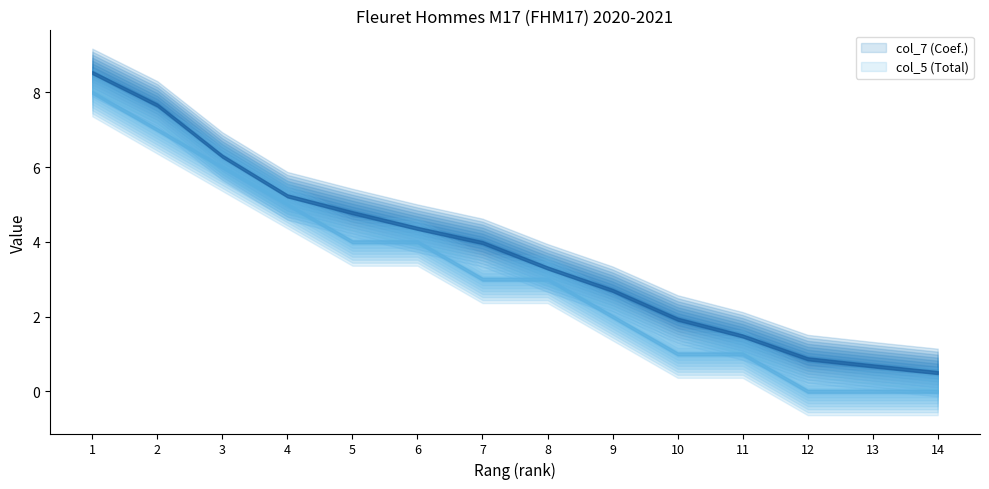

True or false: col_7 (Coef.) and col_5 (Total) intersect in this chart.

False